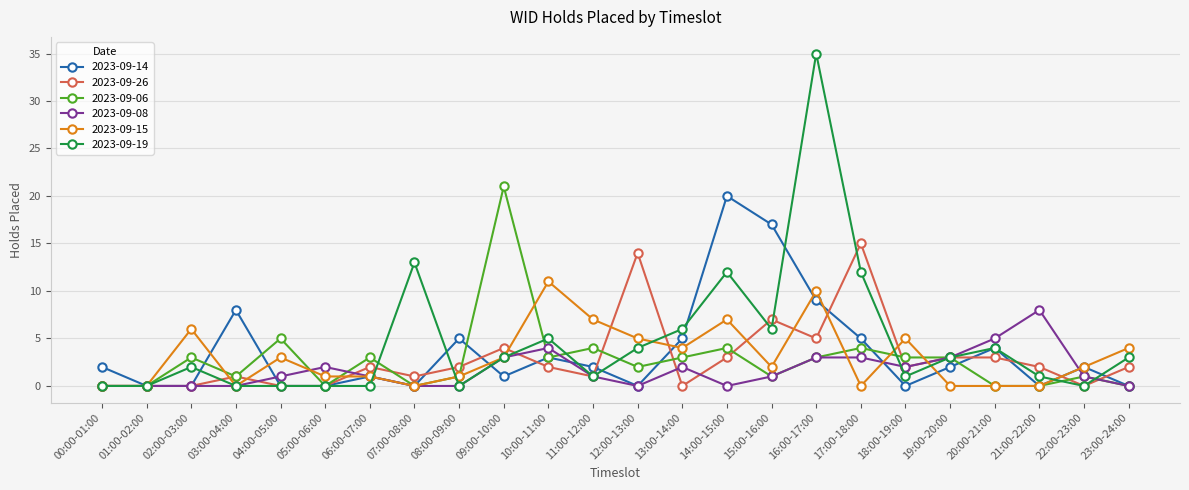

Between 11:00-12:00 and 17:00-18:00, which series saw the biggest shift?

2023-09-26